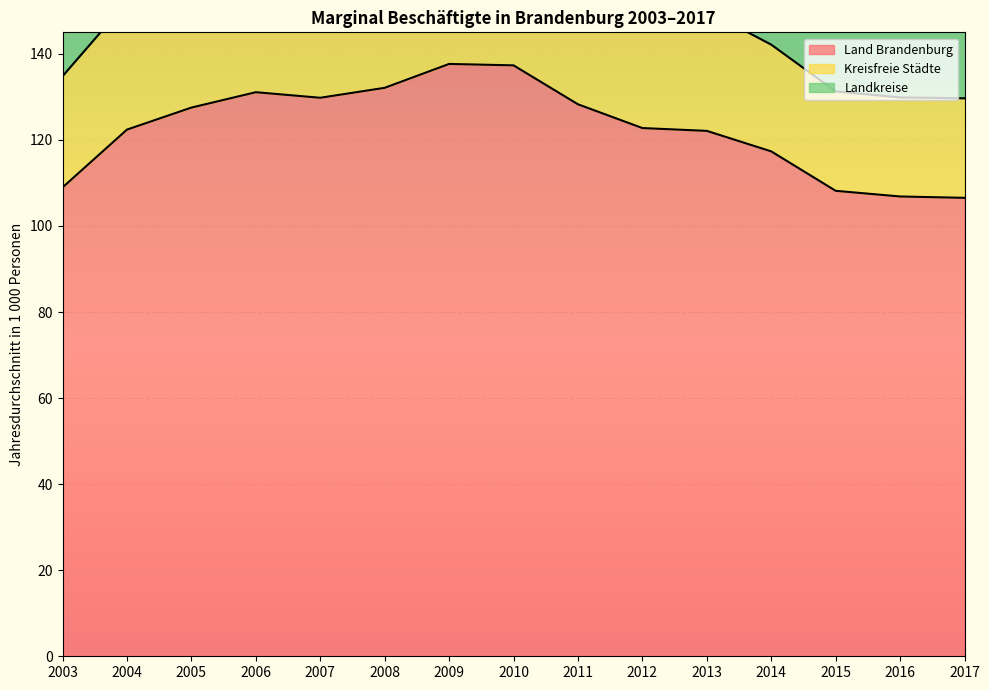

How many interior local valleys does the Landkreise series have?

1